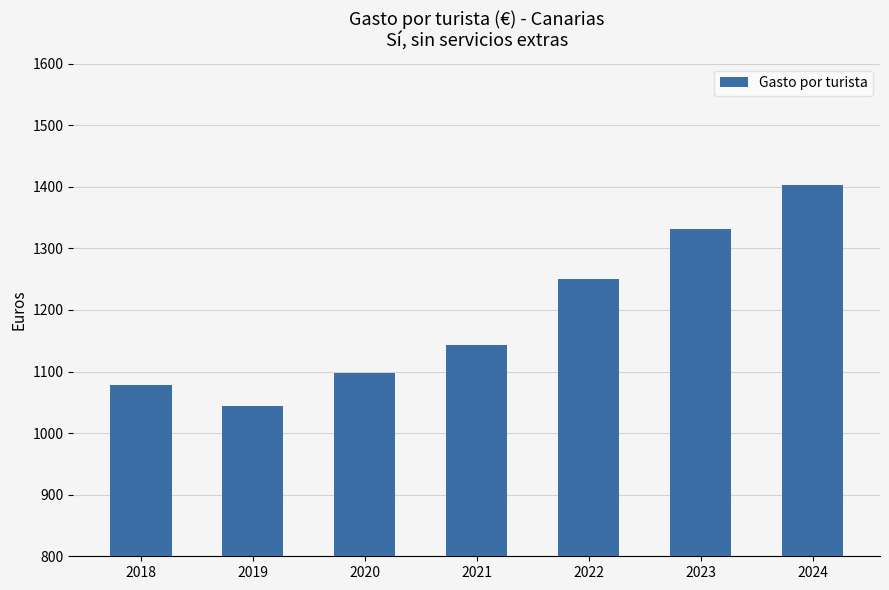

How many values exceed 1143?

4